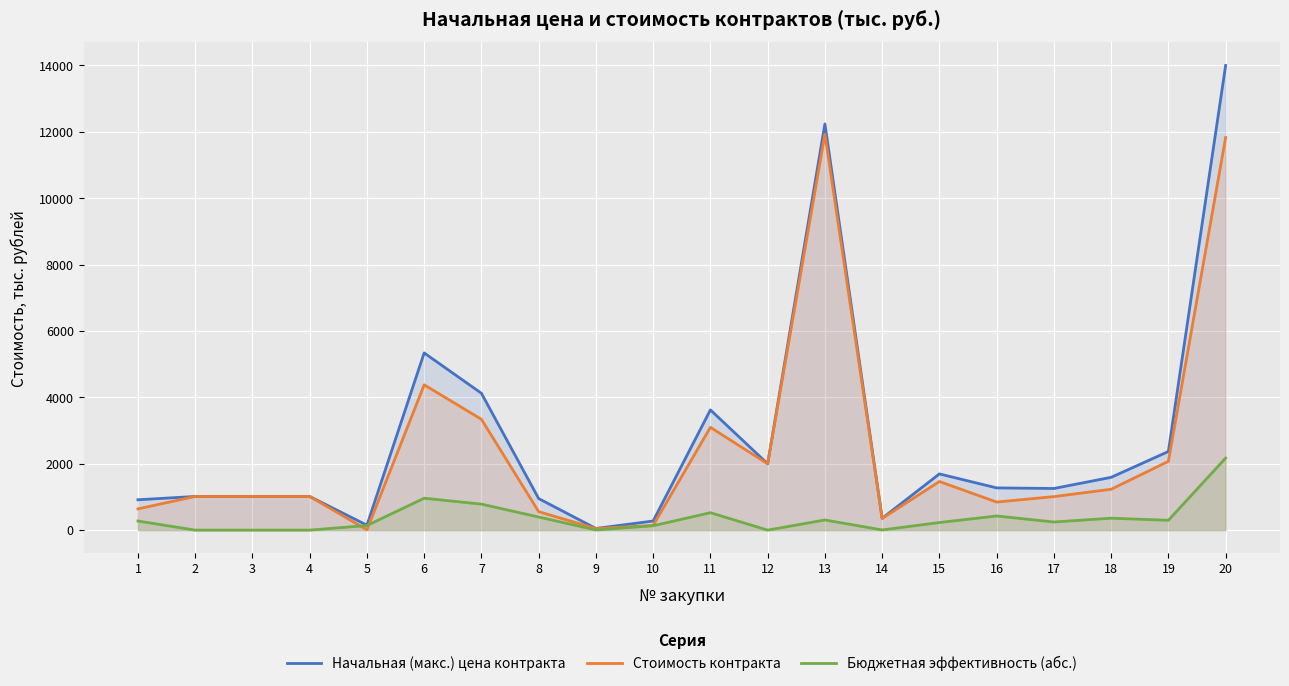

Count the number of categories in the chart.

20